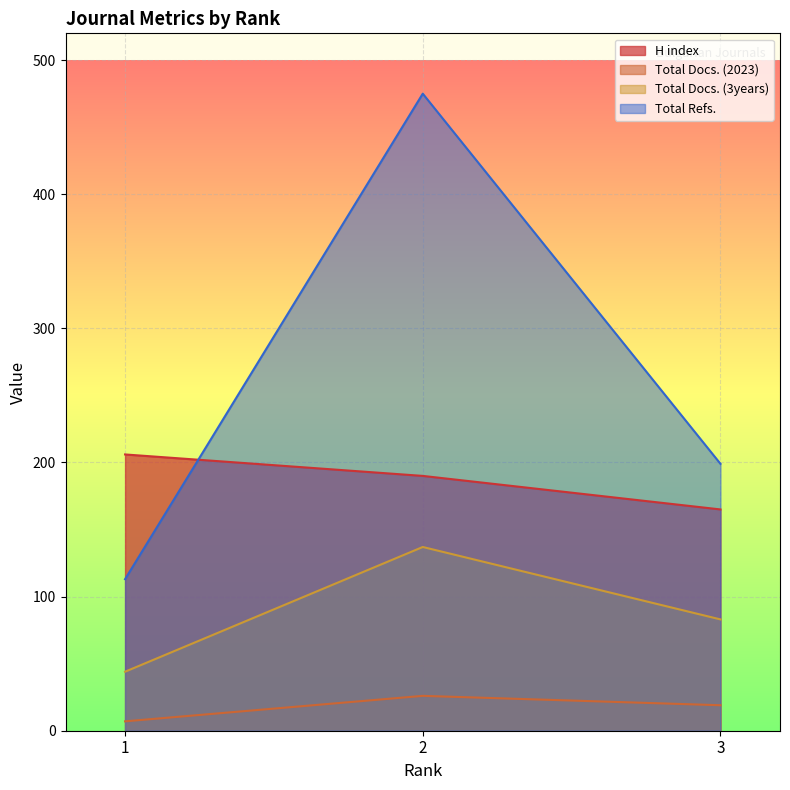

List the series in order of their peak value, highest first.

Total Refs., H index, Total Docs. (3years), Total Docs. (2023)